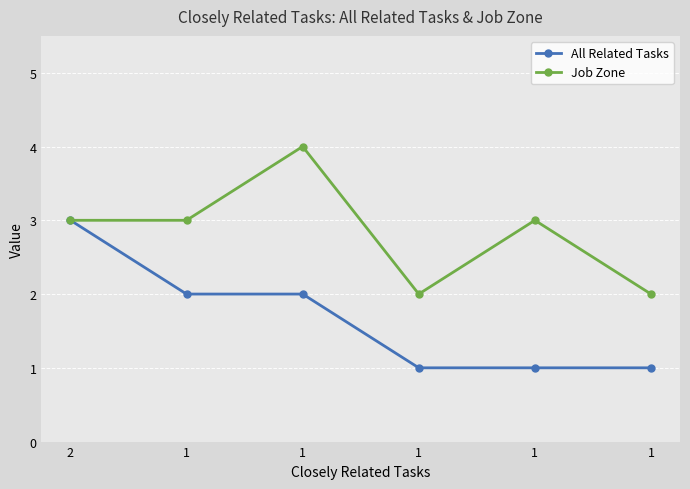

Rank the series at 2 from lowest to highest value.

All Related Tasks, Job Zone